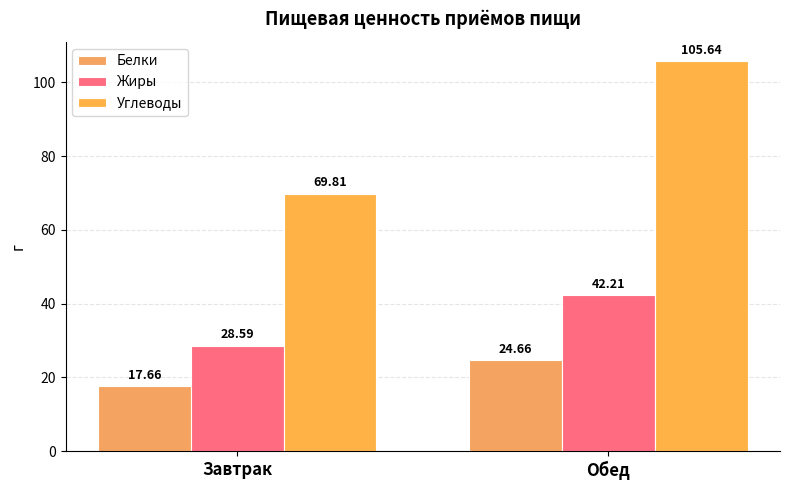

What are all the series names shown in the legend?

Белки, Жиры, Углеводы